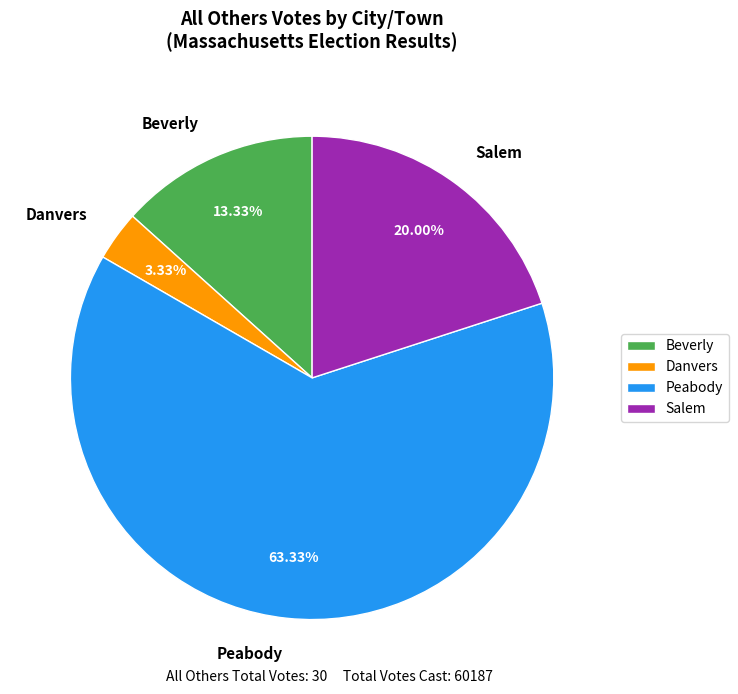

Count the number of slices in the pie.

4